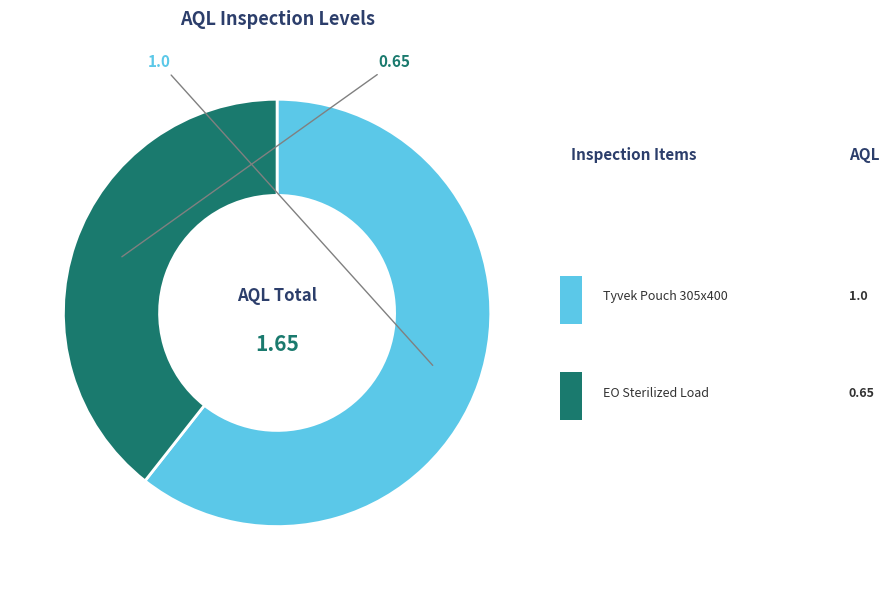

How many segments does this pie chart have?

2